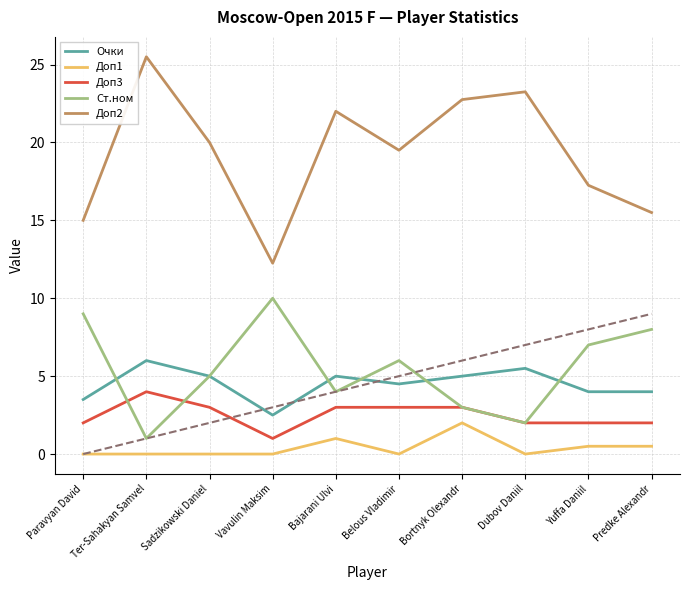

What is the difference between the Очки values at Vavulin Maksim and Bajarani Ulvi?

2.5